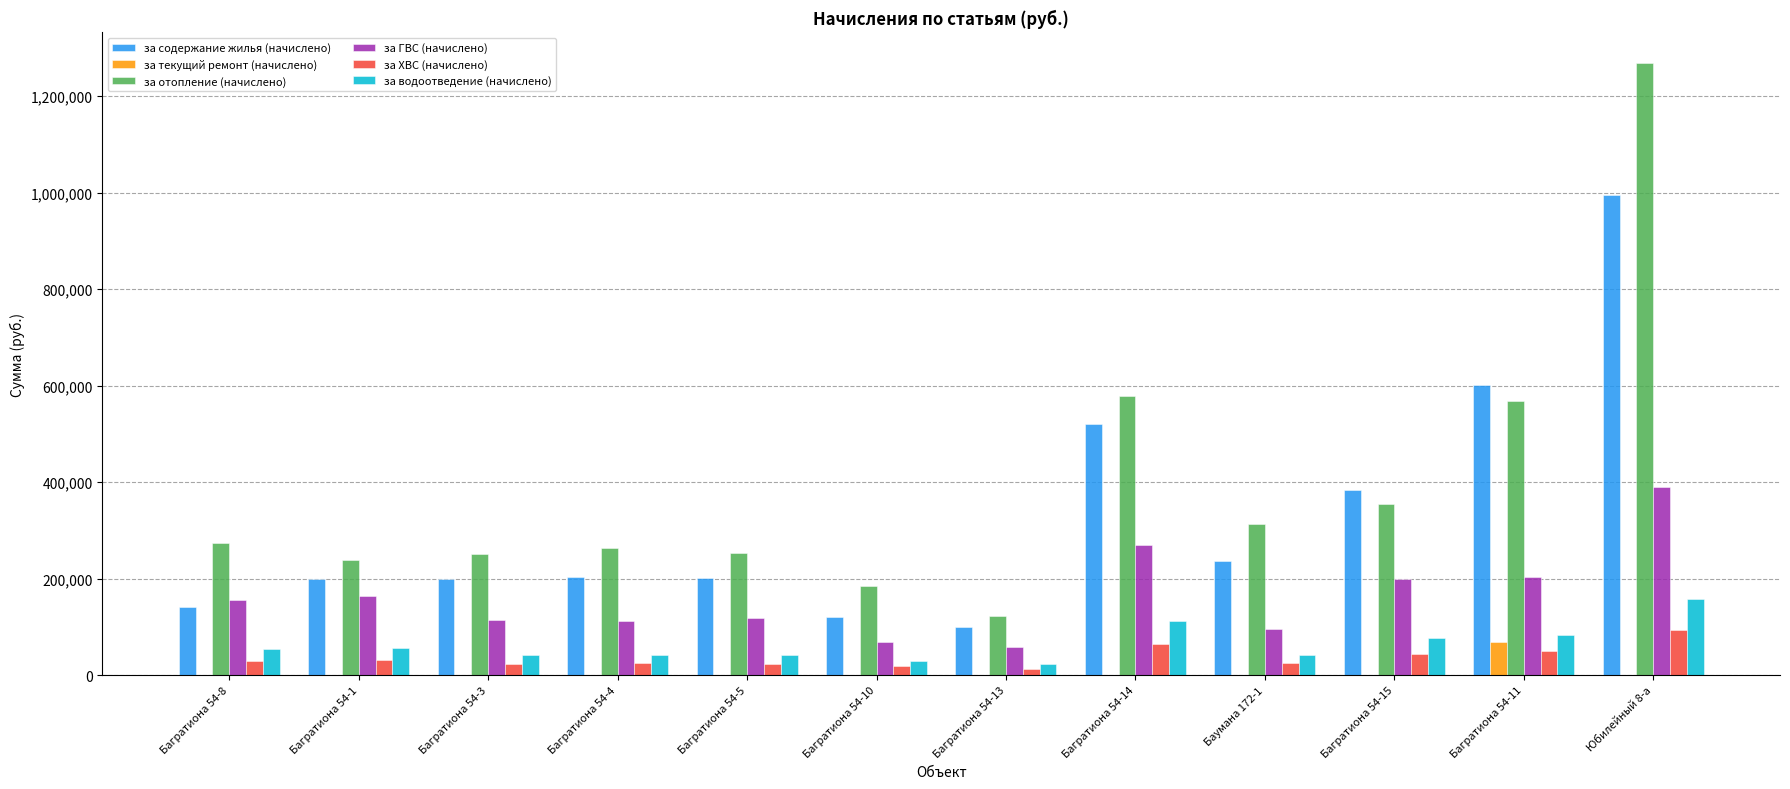

What is the sum of all за ХВС (начислено) values?

438633.5